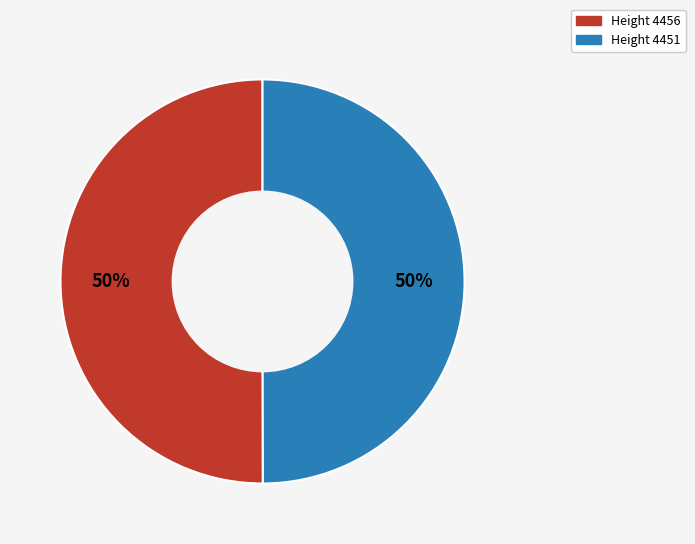

To the nearest percent, what is the average slice percentage?

50%